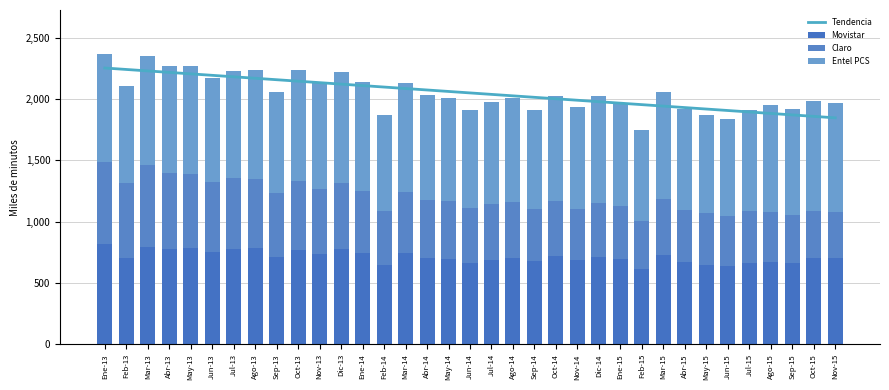

Which series changed the most between May-13 and Ene-14?

Tendencia